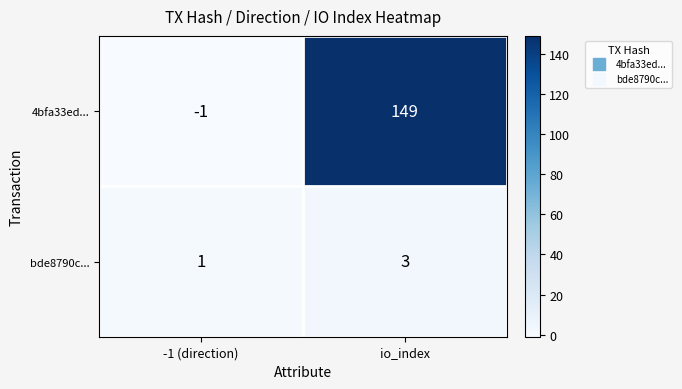

The bde8790c... series shows 1 at -1 (direction). True or false?

True